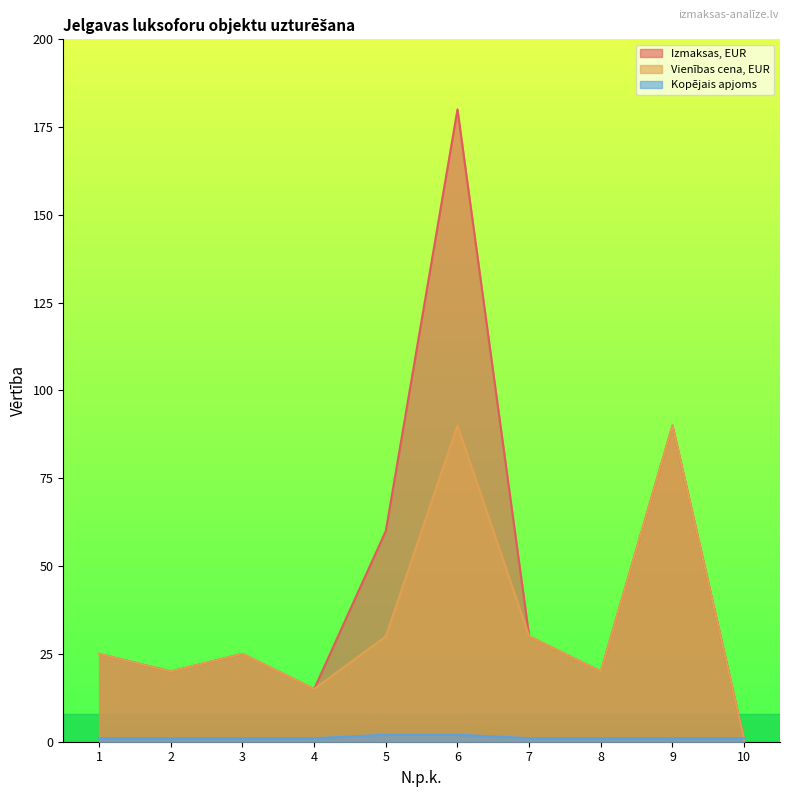

True or false: Izmaksas, EUR has a value of 0.3 at 10.

False